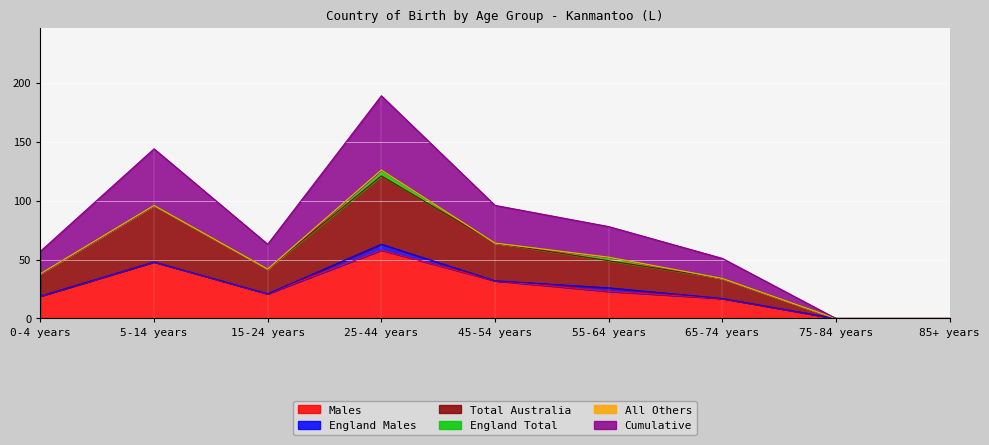

Which category has the lowest value across all series?

75-84 years